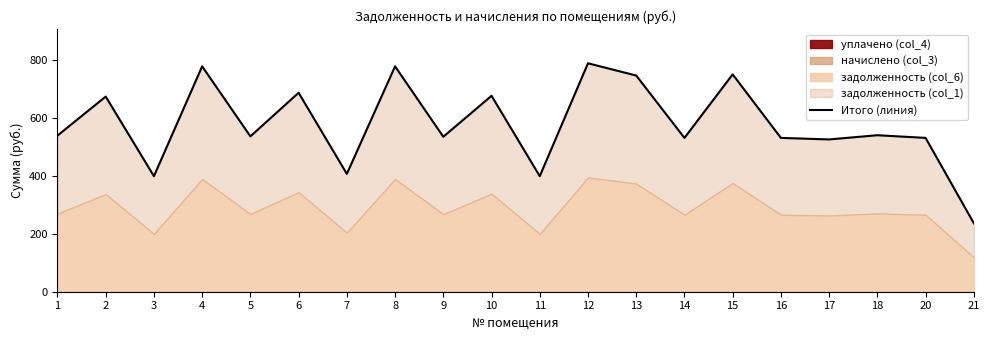

How many interior local valleys (lower than both neighbors) does the data have?

7